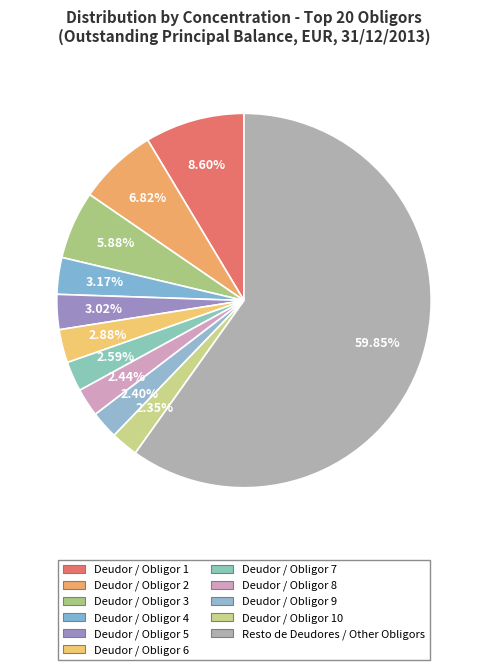

To the nearest percent, what is the difference between the Deudor / Obligor 9 and Deudor / Obligor 2 slice percentages?

4%